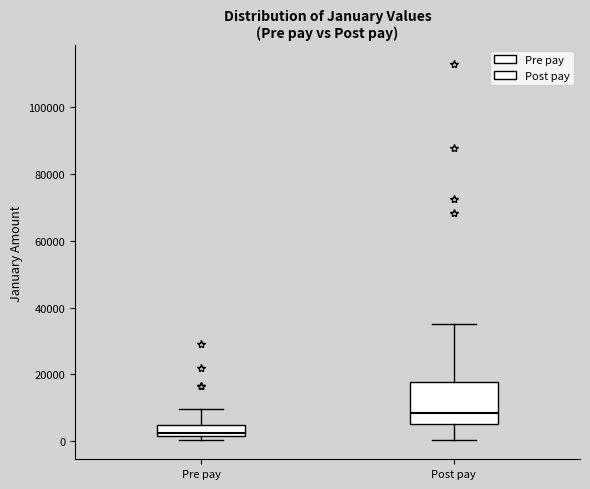

Where is the lower edge of the box for Post pay on the y-axis? The values are not printed on the chart, so give them approximately, as read against the axis.

6000